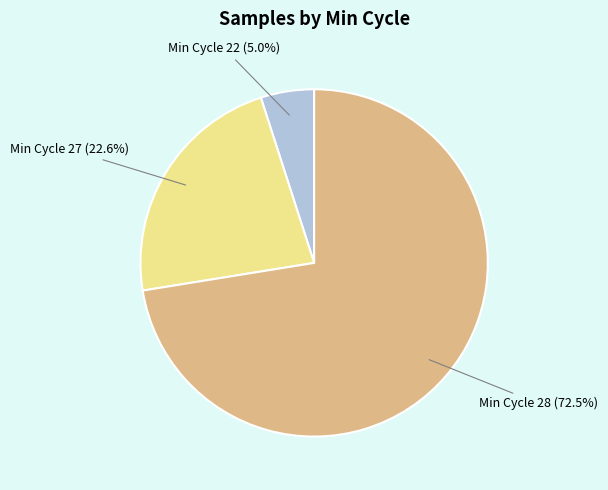

Is there a majority slice in this chart?

Yes